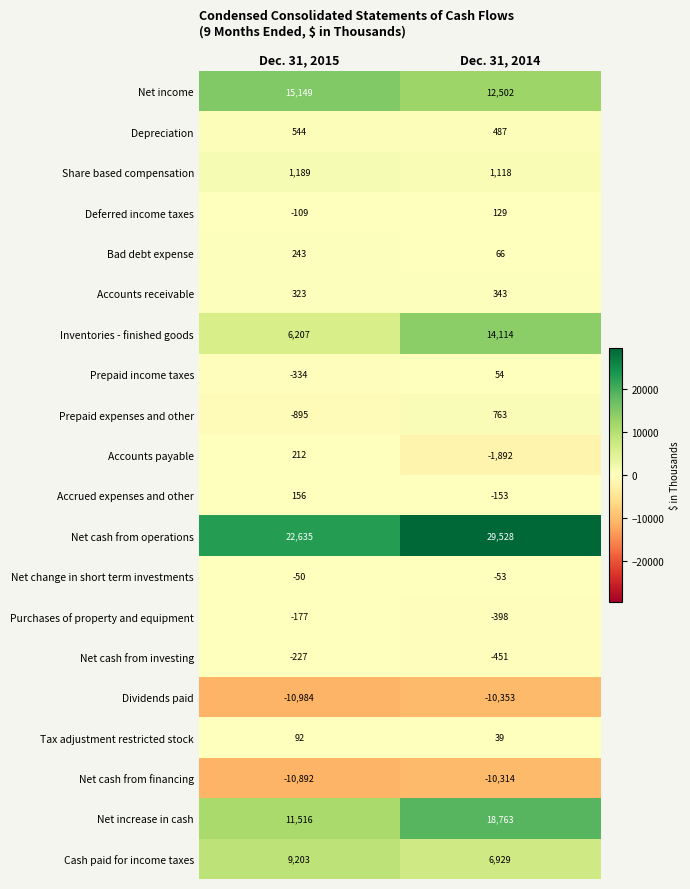

Is it true that Deferred income taxes equals -109 at Dec. 31, 2015?

True